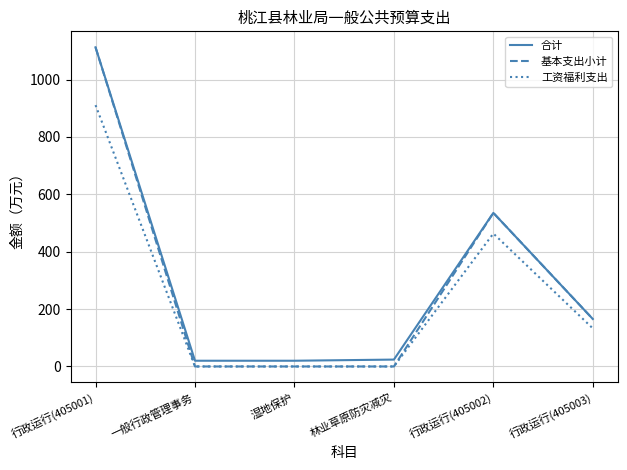

Is it true that 基本支出小计 equals 535.4 at 行政运行(405002)?

True